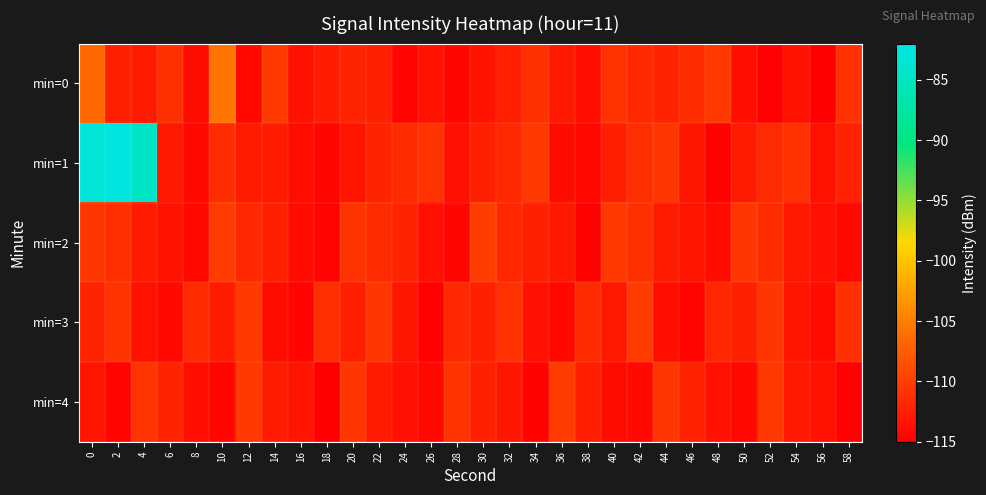

Which series has the largest total across all categories?

min=1